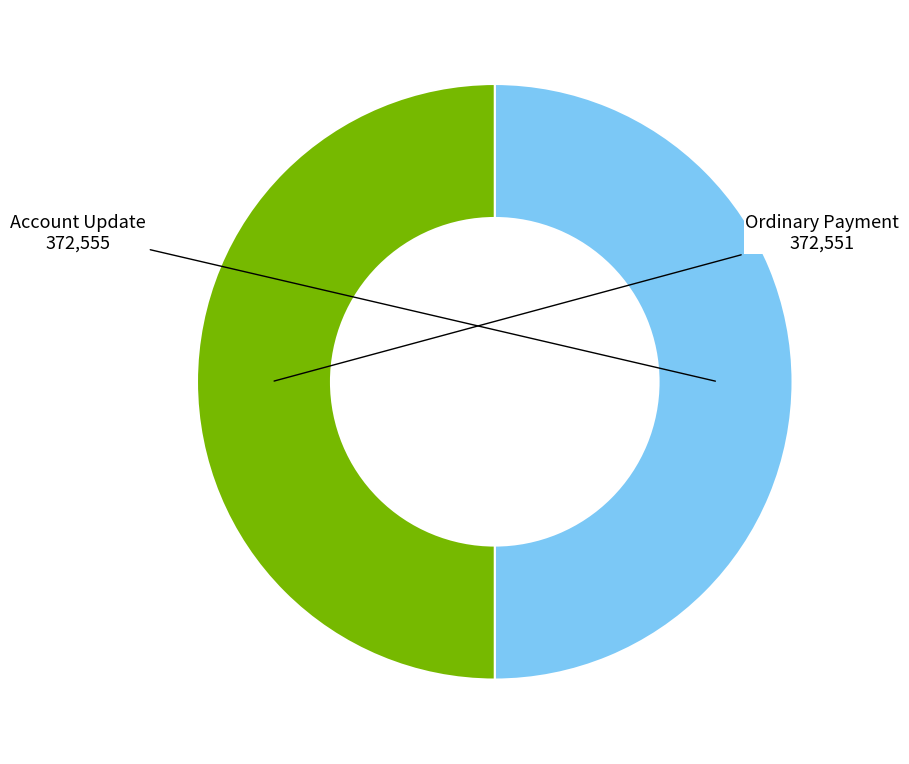

Is the sum of Ordinary Payment and Account Update greater than half?

Yes